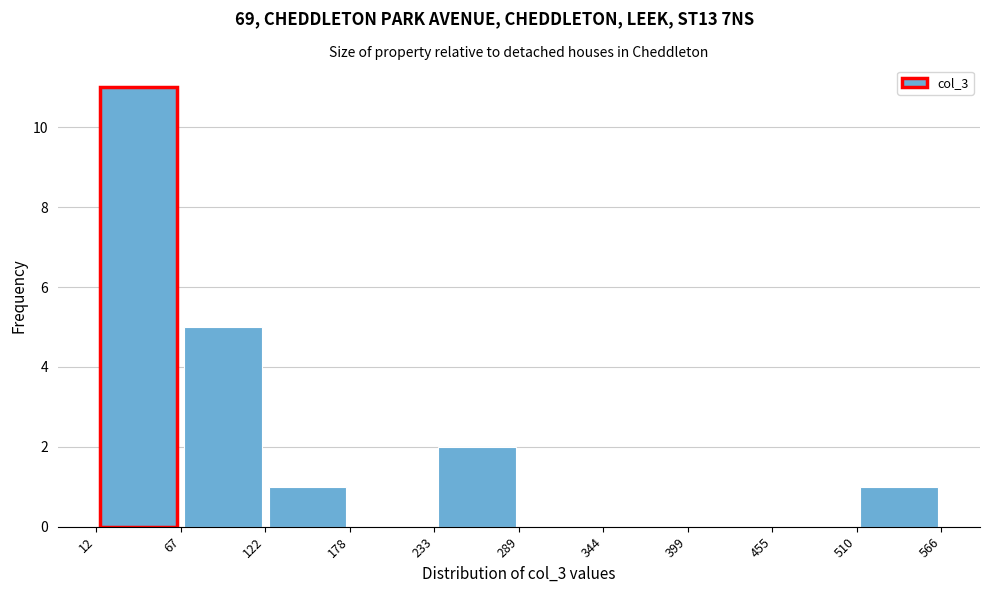

Which range on the x-axis has the tallest bar?

12 to 67